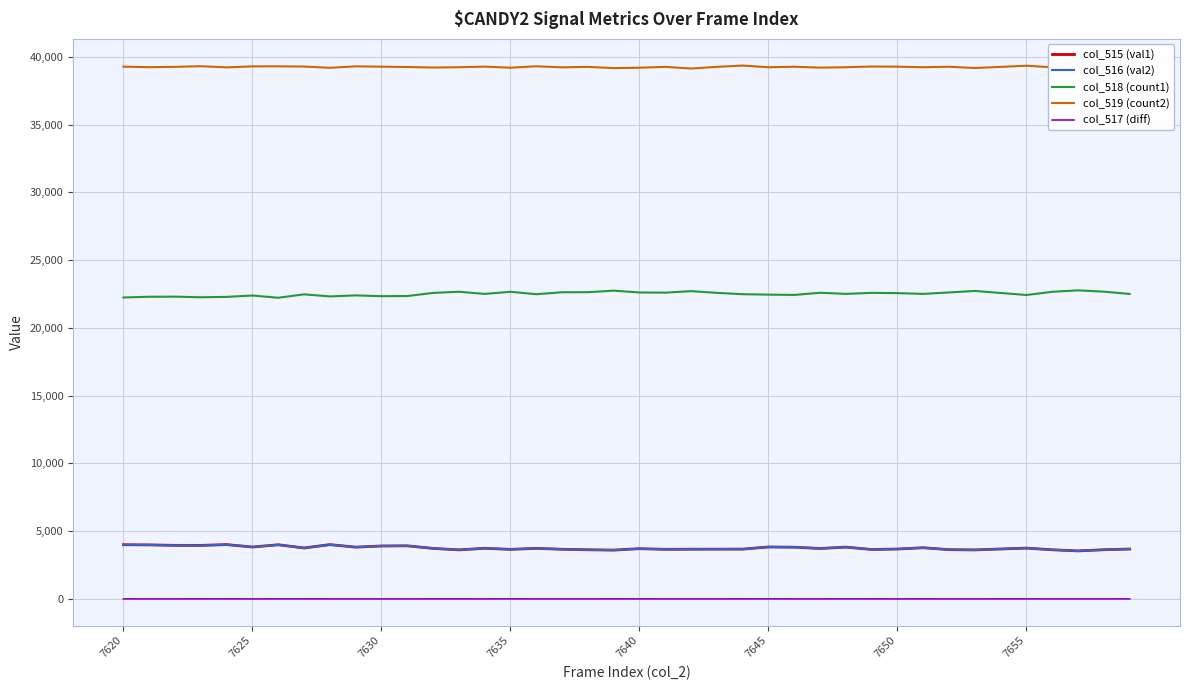

What is the average value of the col_515 (val1) series?

3759